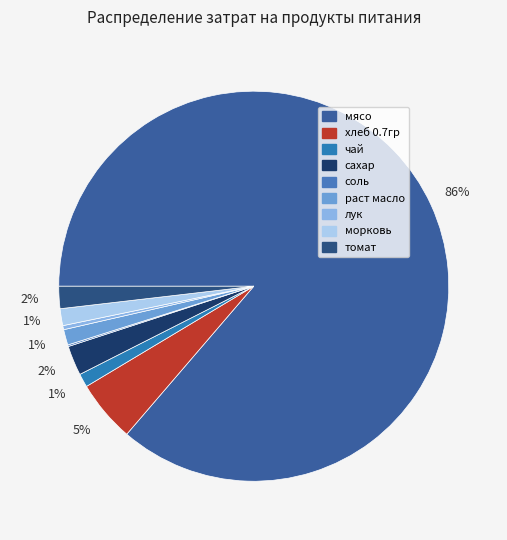

What percentage is NOT represented by чай?

98.9%